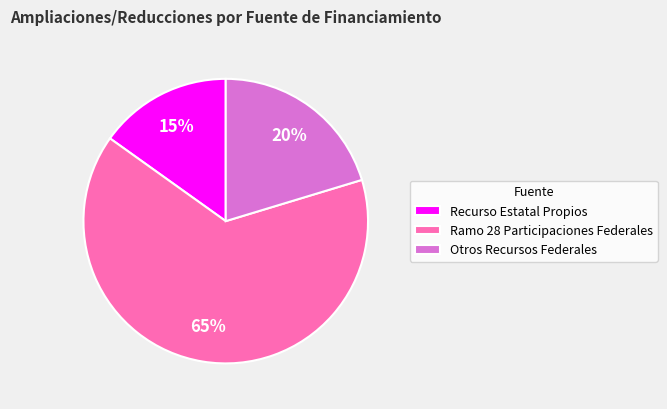

Count the number of slices in the pie.

3